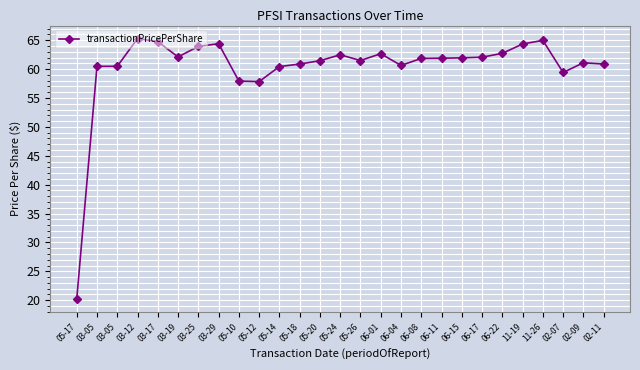

What is the average value?

60.3